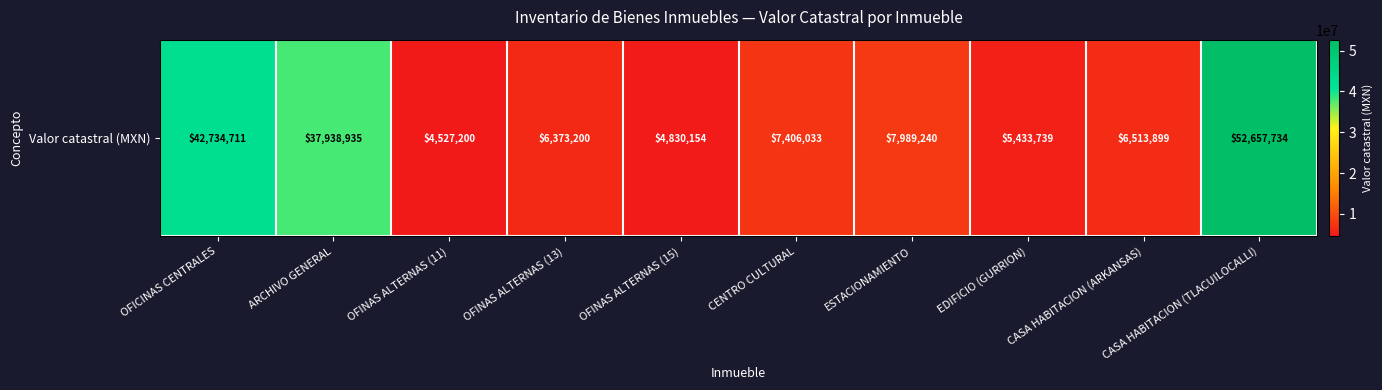

What is the difference between the values at CASA HABITACION (TLACUILOCALLI) and ESTACIONAMIENTO?

44668494.3